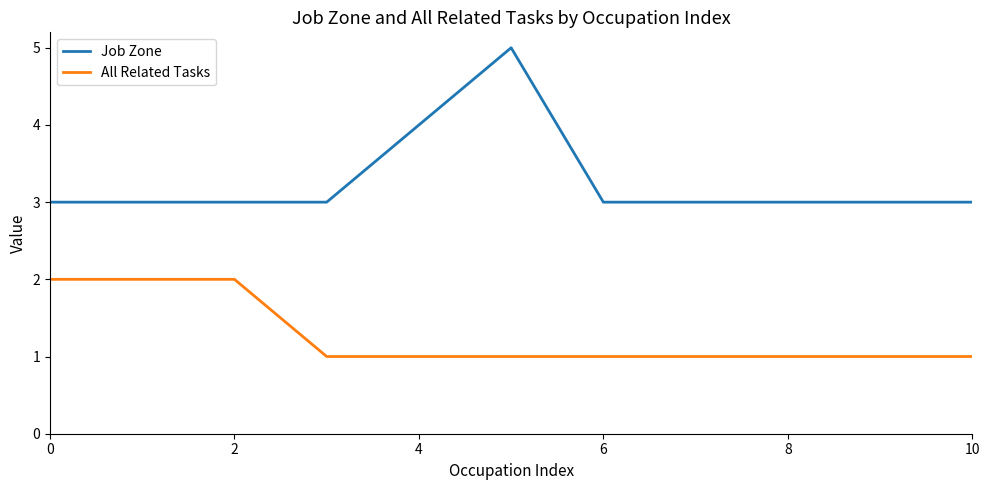

What is the maximum value shown in the chart?

5